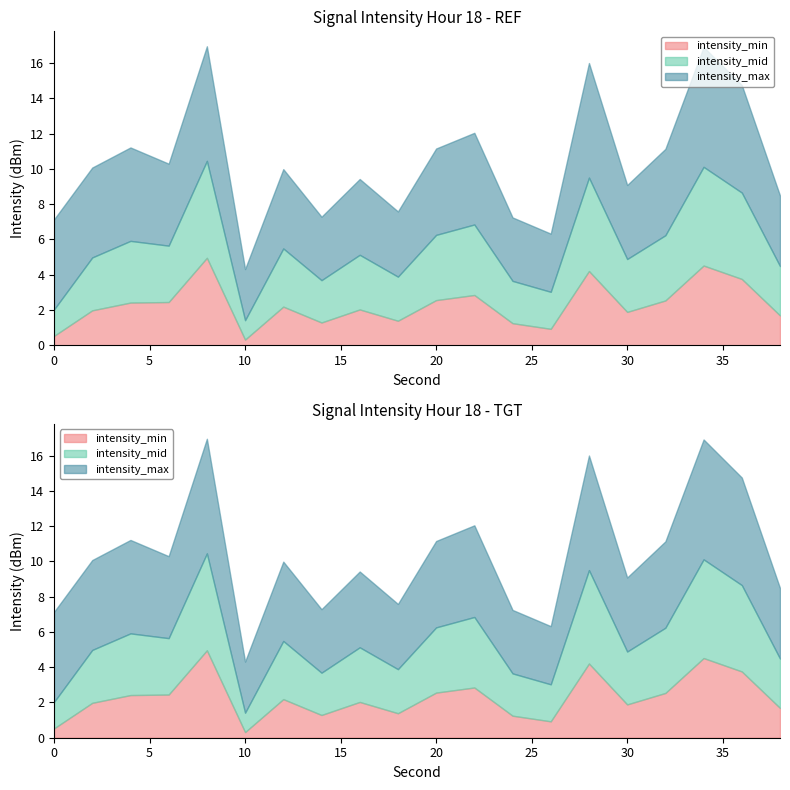

Rank the series at 14 from lowest to highest value.

intensity_min, intensity_mid, intensity_max